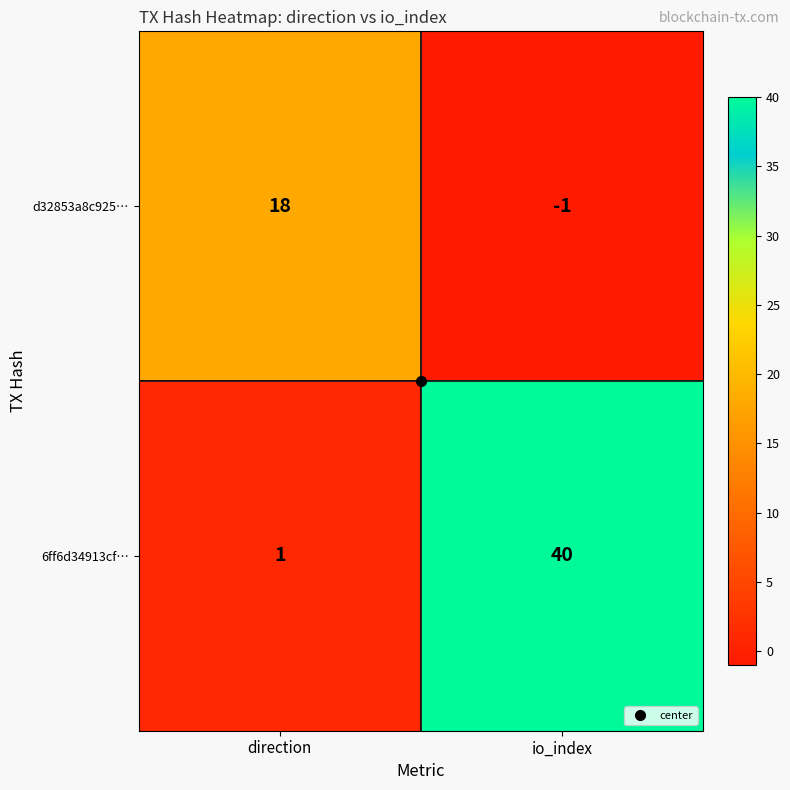

What is the smallest value displayed?

-1